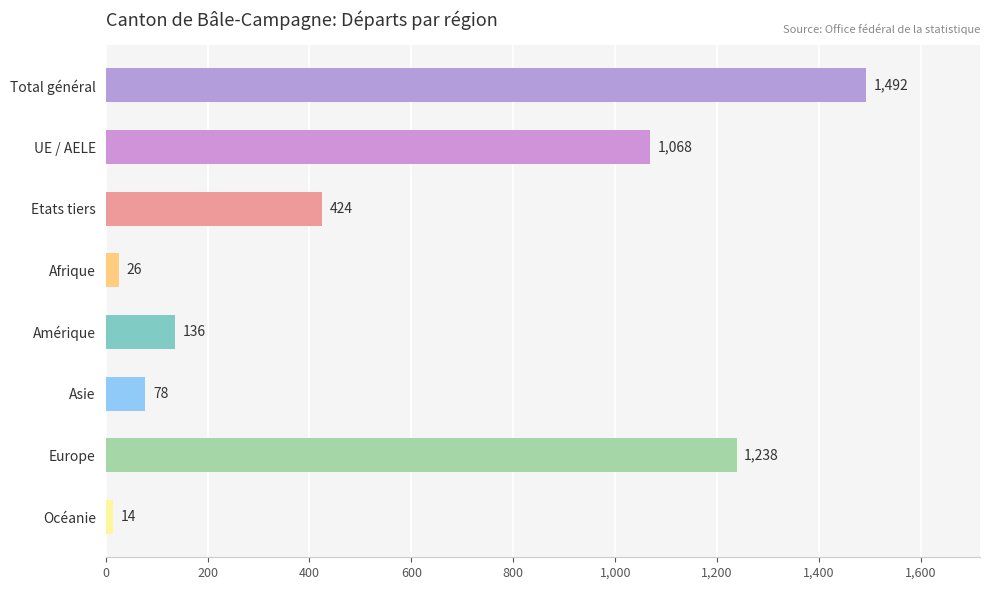

Where is the data nearest to the value 753?

UE / AELE